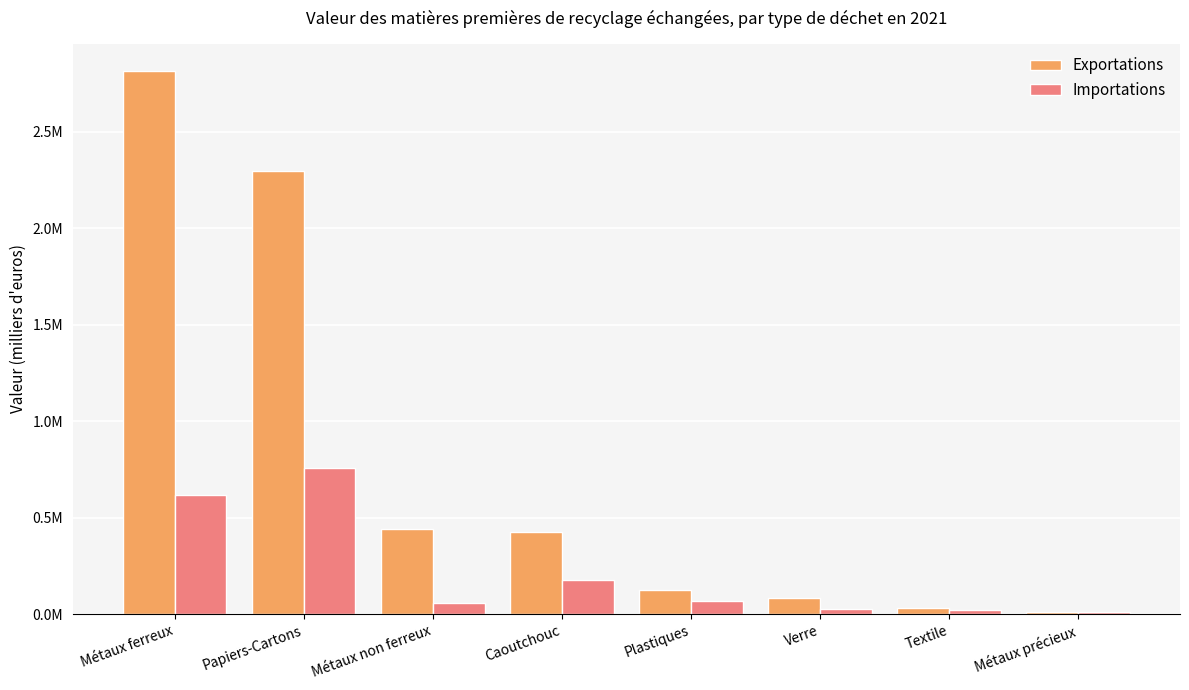

Are the bars horizontal?

No